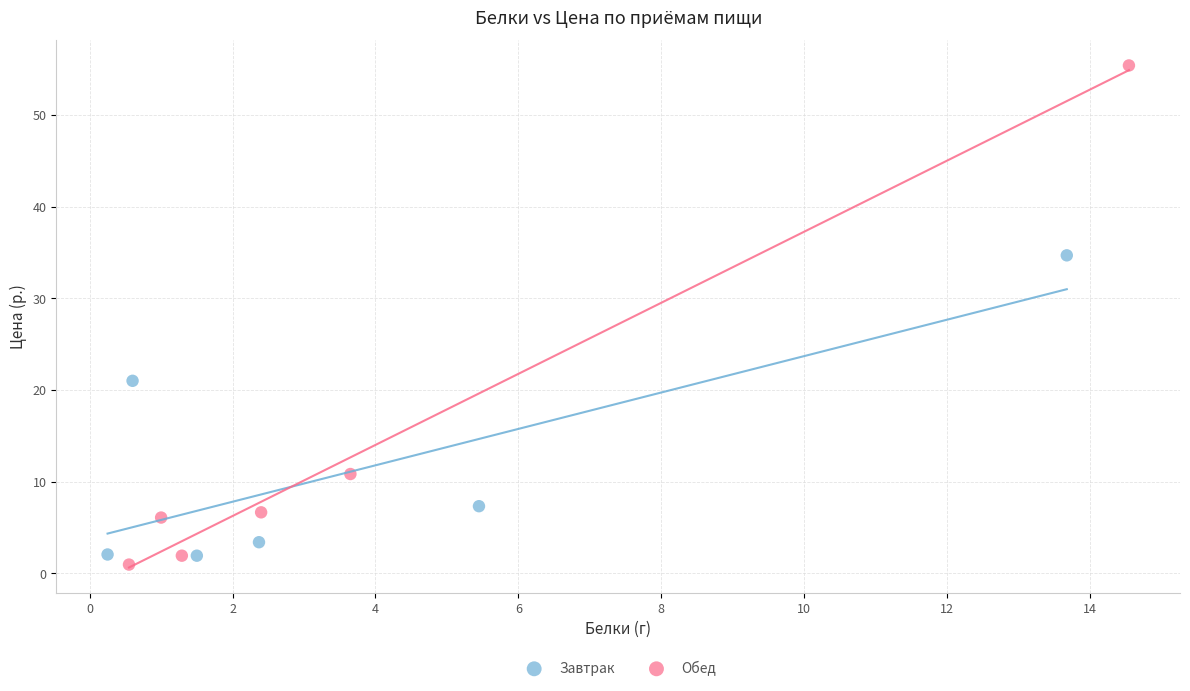

Which series contains the lowest Y value?

Обед